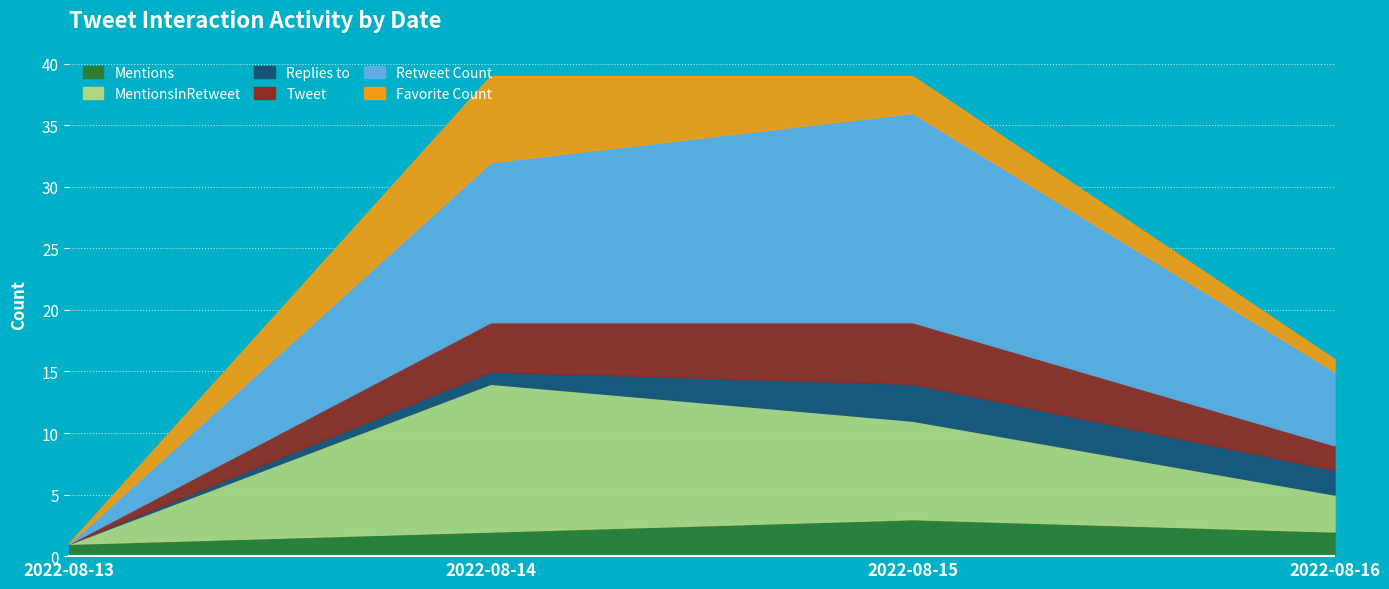

What are all the series names shown in the legend?

Mentions, MentionsInRetweet, Replies to, Tweet, Retweet Count, Favorite Count